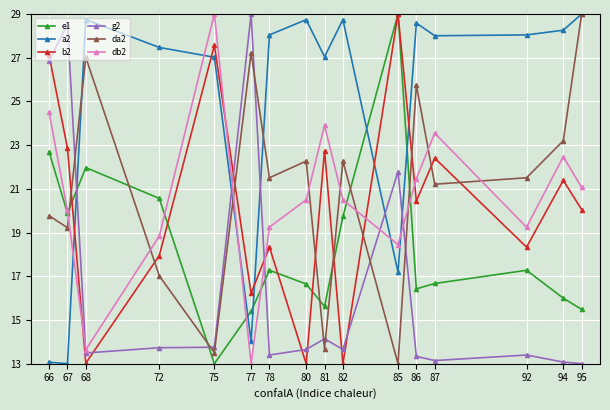

Where do da2 and a2 first cross each other?

67 and 68